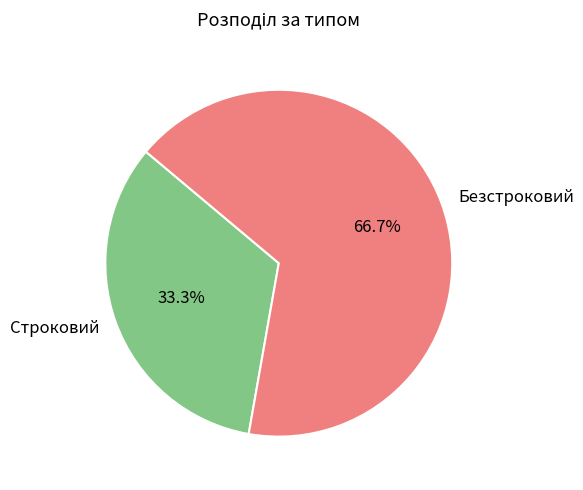

How much of the chart is everything except Безстроковий?

33.3%